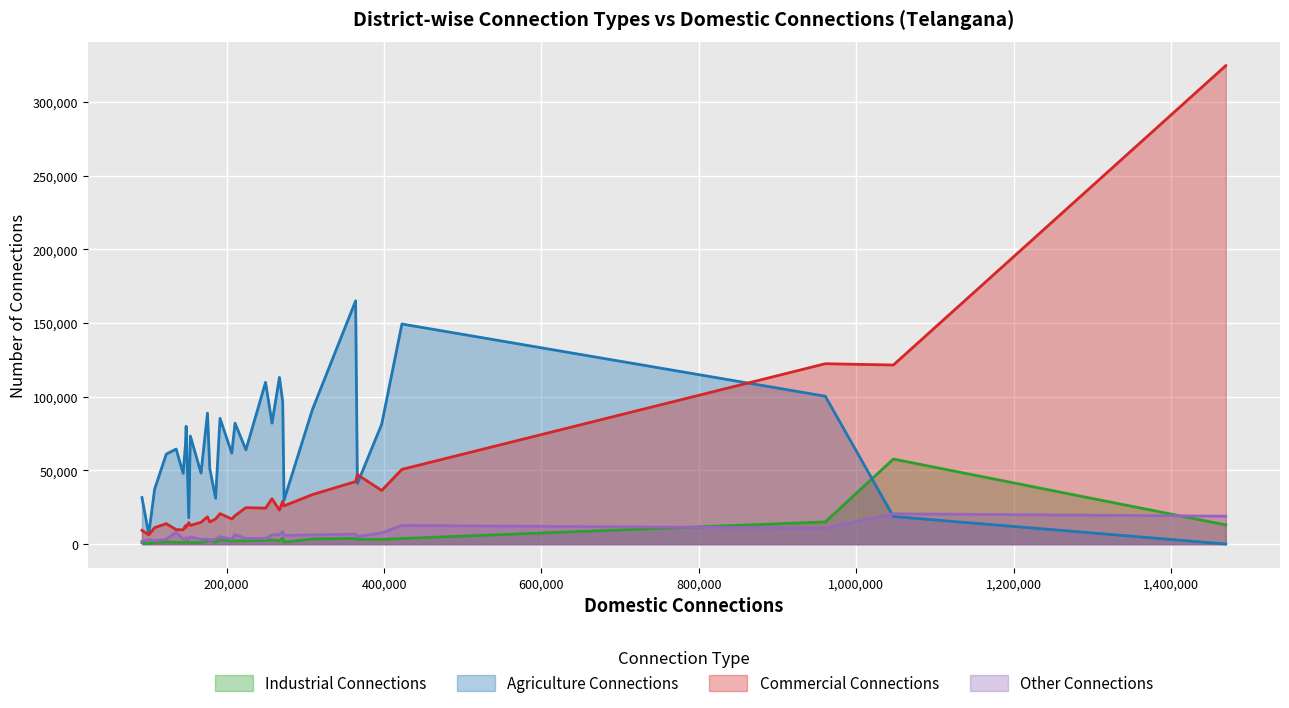

List the series in order of their peak value, highest first.

Commercial Connections, Agriculture Connections, Industrial Connections, Other Connections